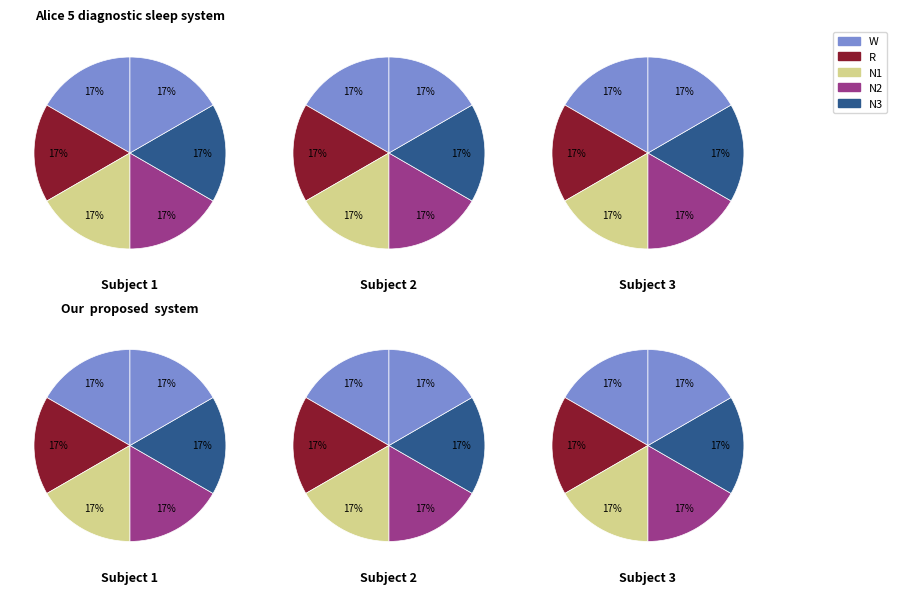

Is there a majority slice in this chart?

No